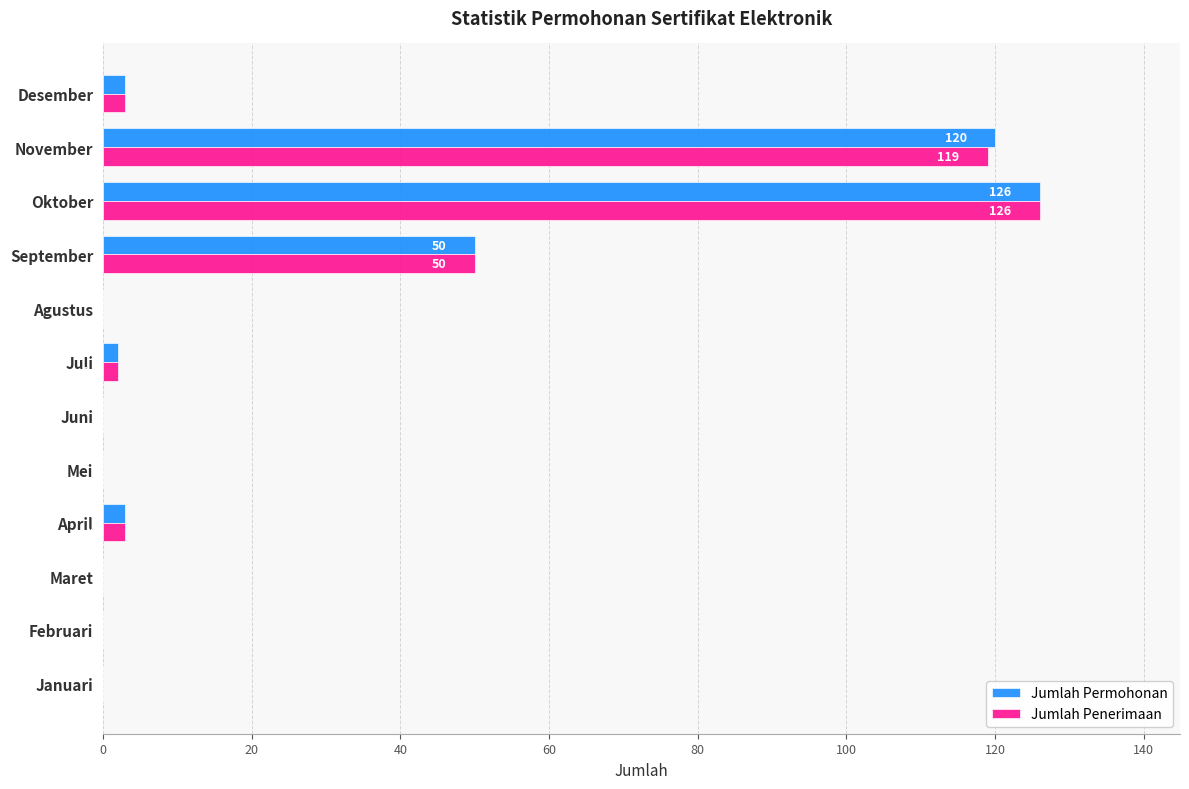

What is the average value of the Jumlah Penerimaan series?

25